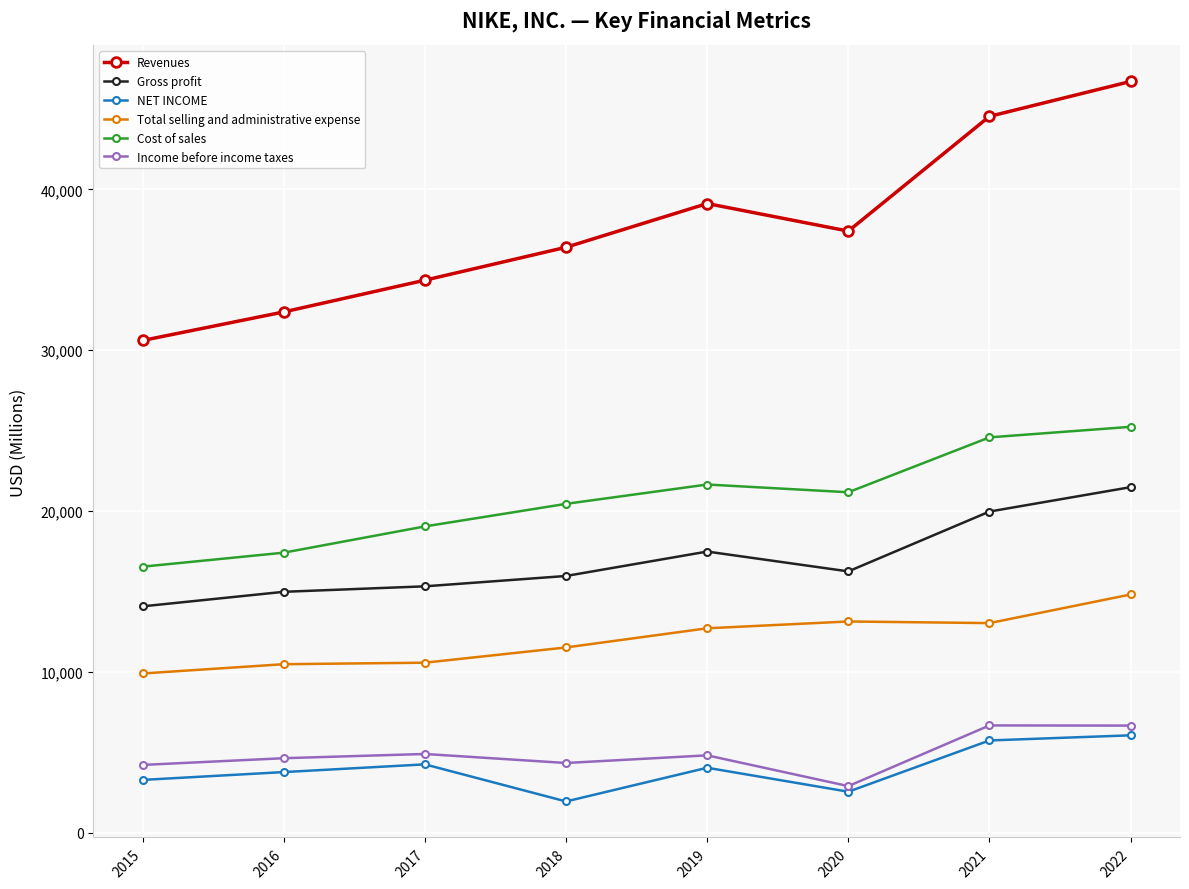

What is the value of the Income before income taxes point at the 7th from the left?

6661